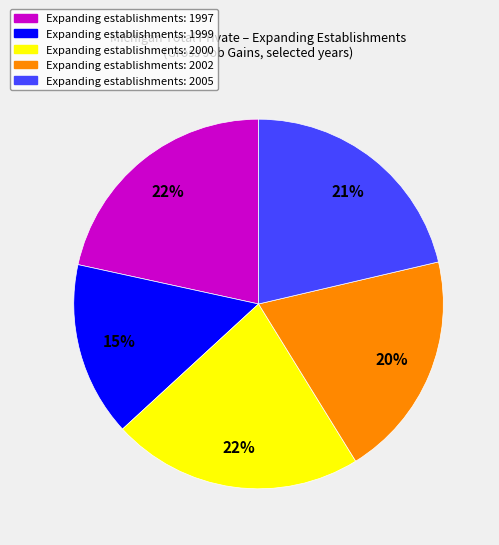

How many slices are in this pie chart?

5